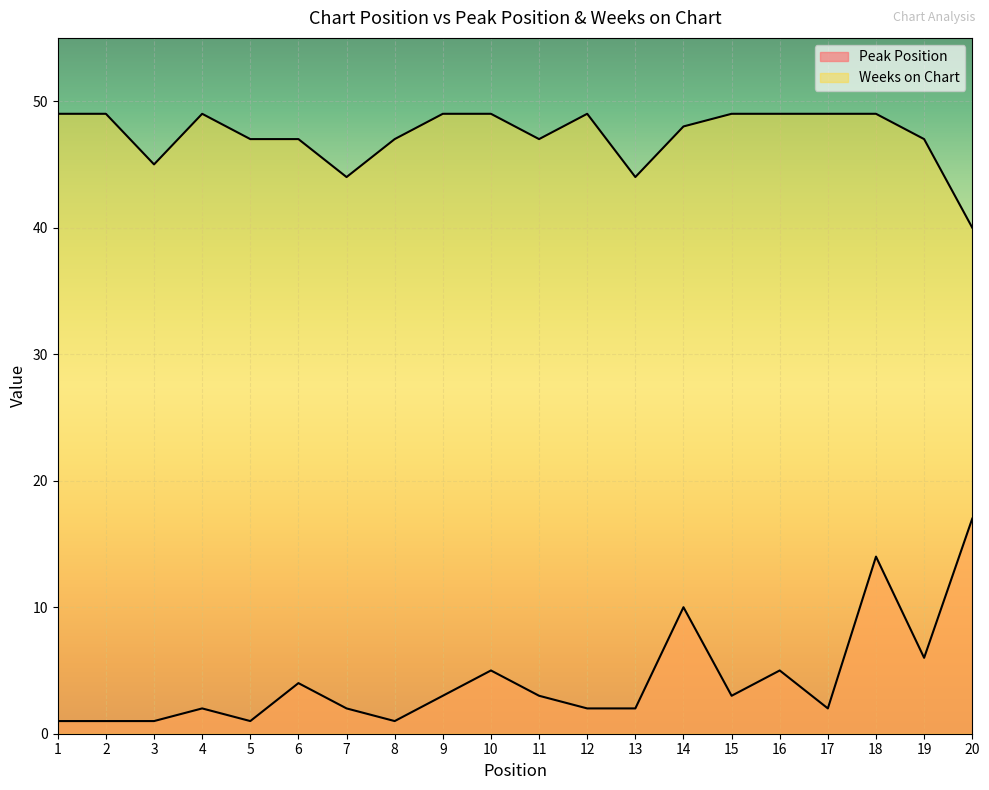

What is the spread (max minus min) of values at 16?

44